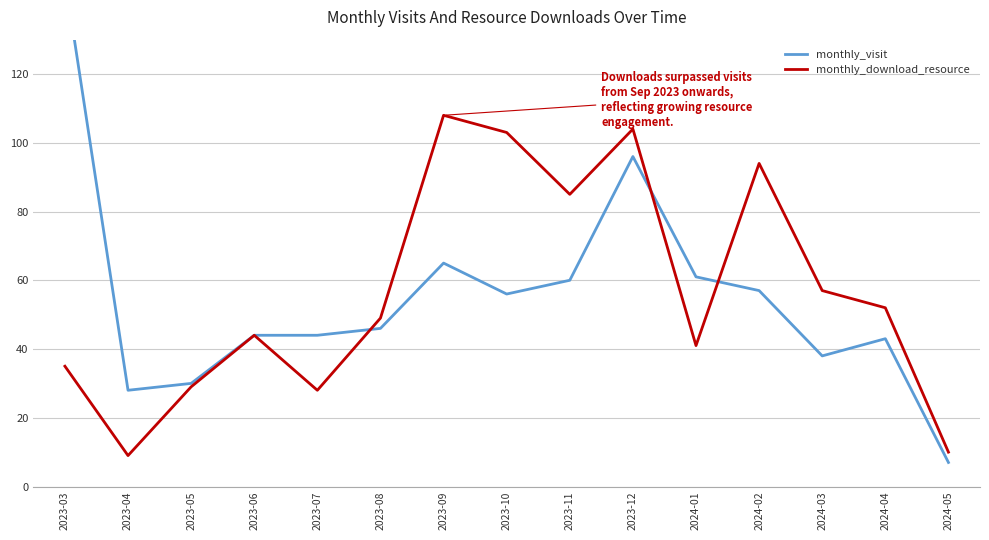

What are all the series names shown in the legend?

monthly_visit, monthly_download_resource